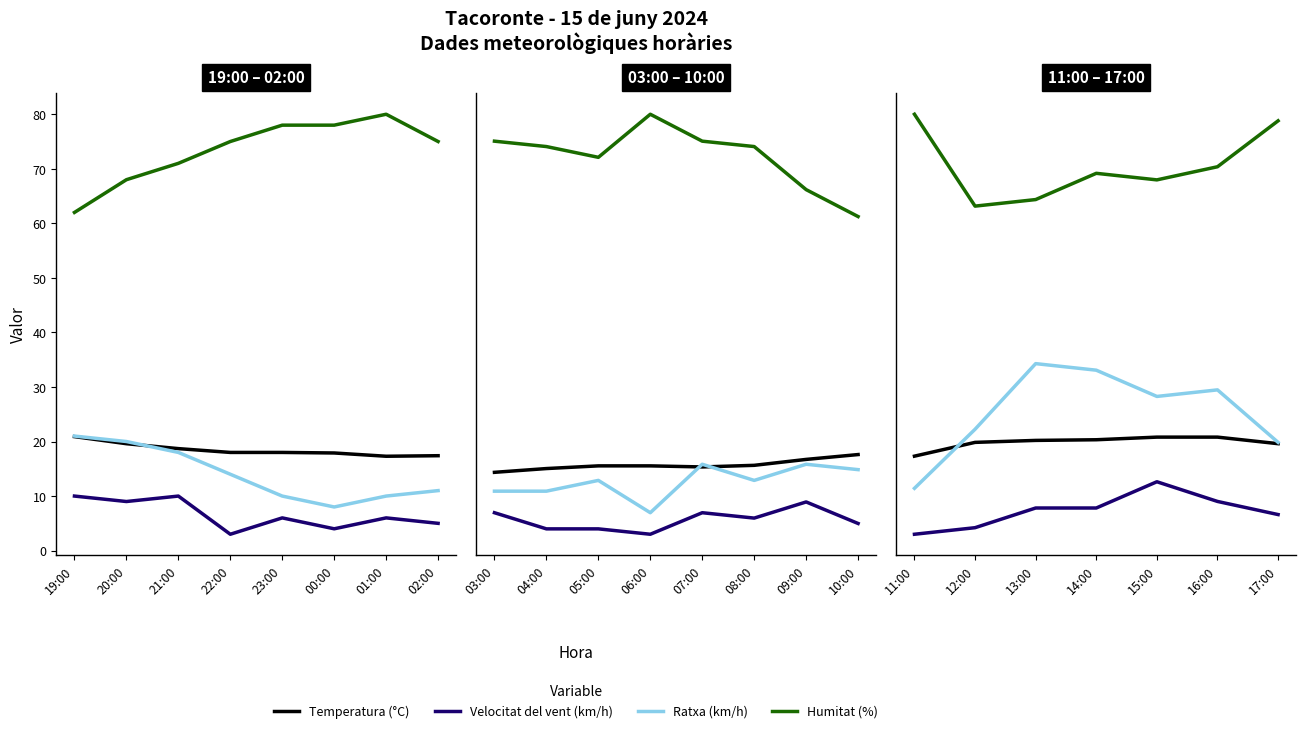

Is the value of Humitat (%) at 13:00 greater than the value of Velocitat del vent (km/h) at 14:00?

Yes